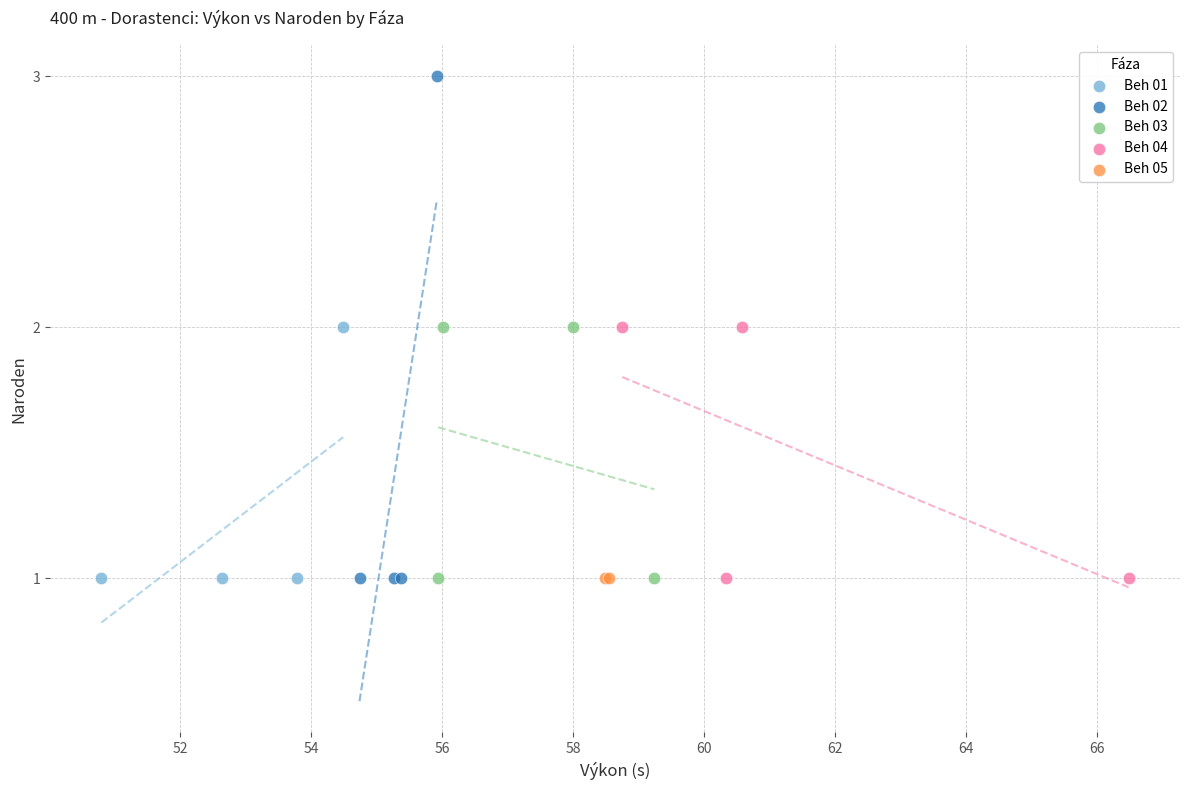

Which series reaches the maximum Y coordinate?

Beh 02